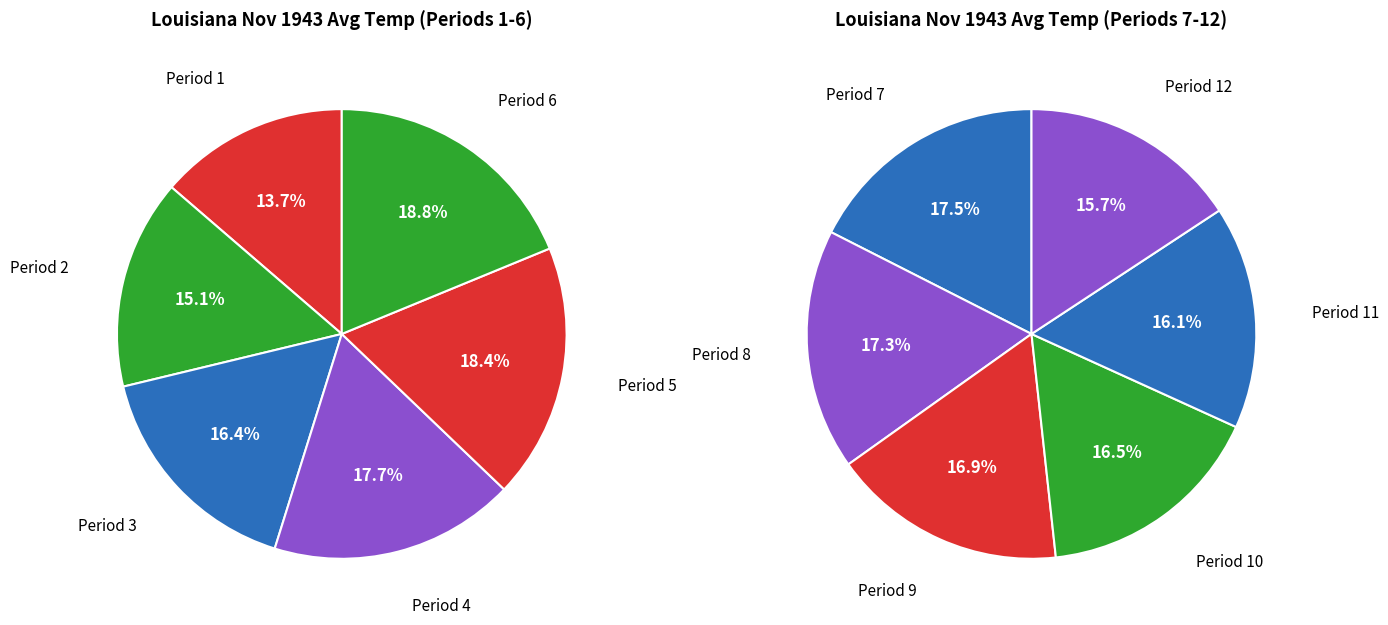

Do Period 2 and Period 7 together represent more than half of the pie?

No